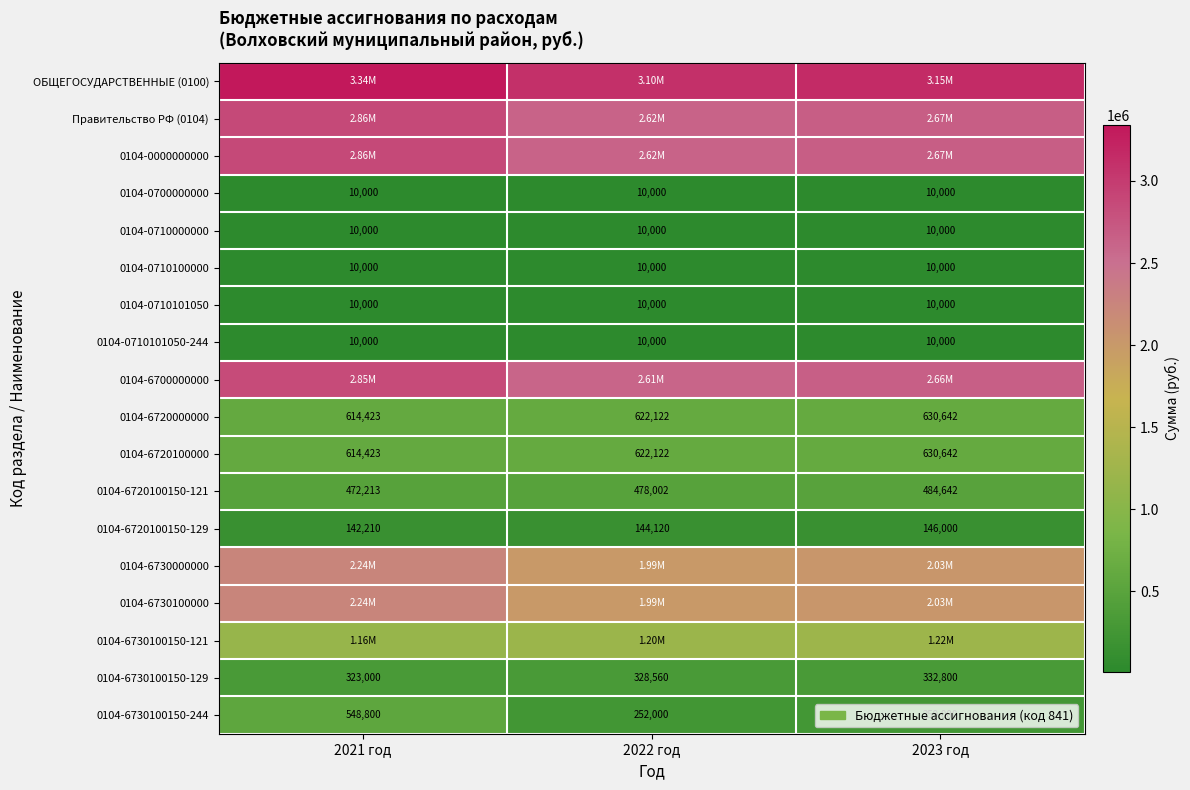

What is the difference between the maximum and minimum values in the 0104-6730100150-129 series?

9800